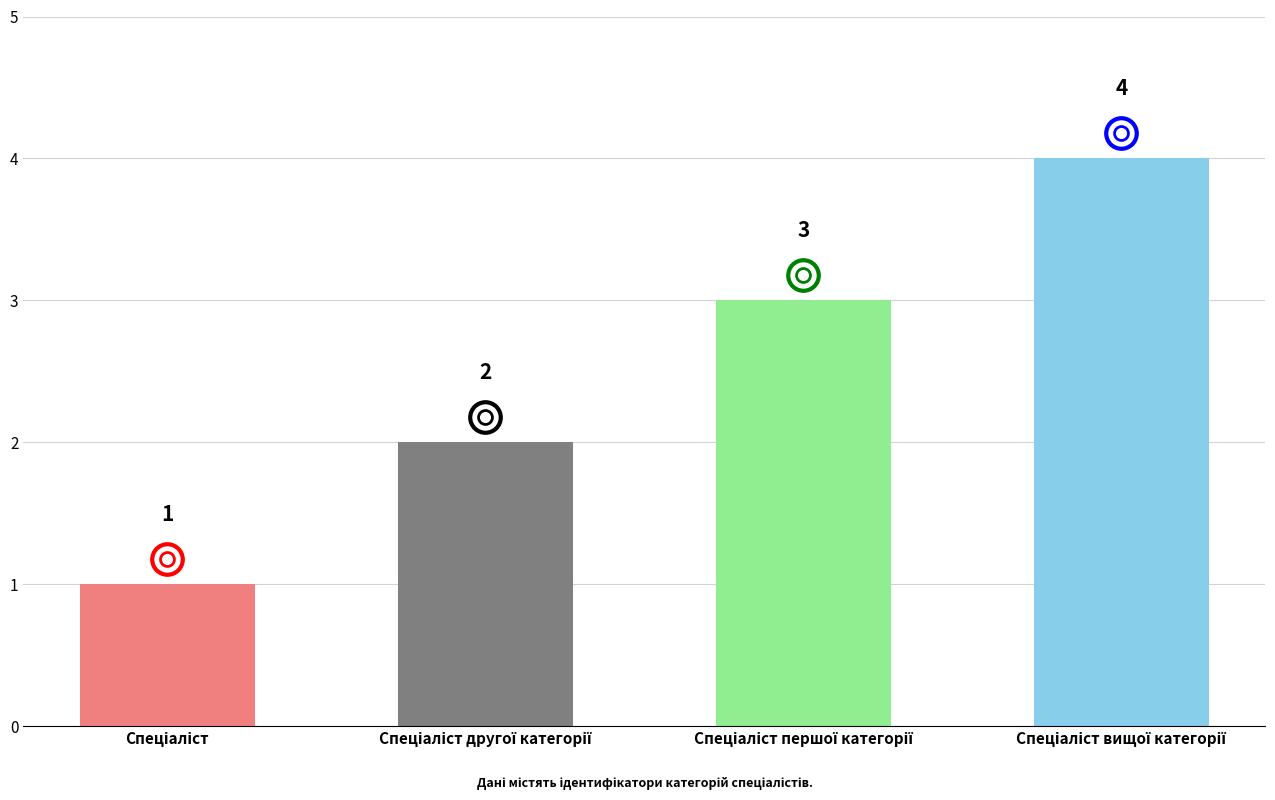

What is the value of the 1st bar from the left?

1